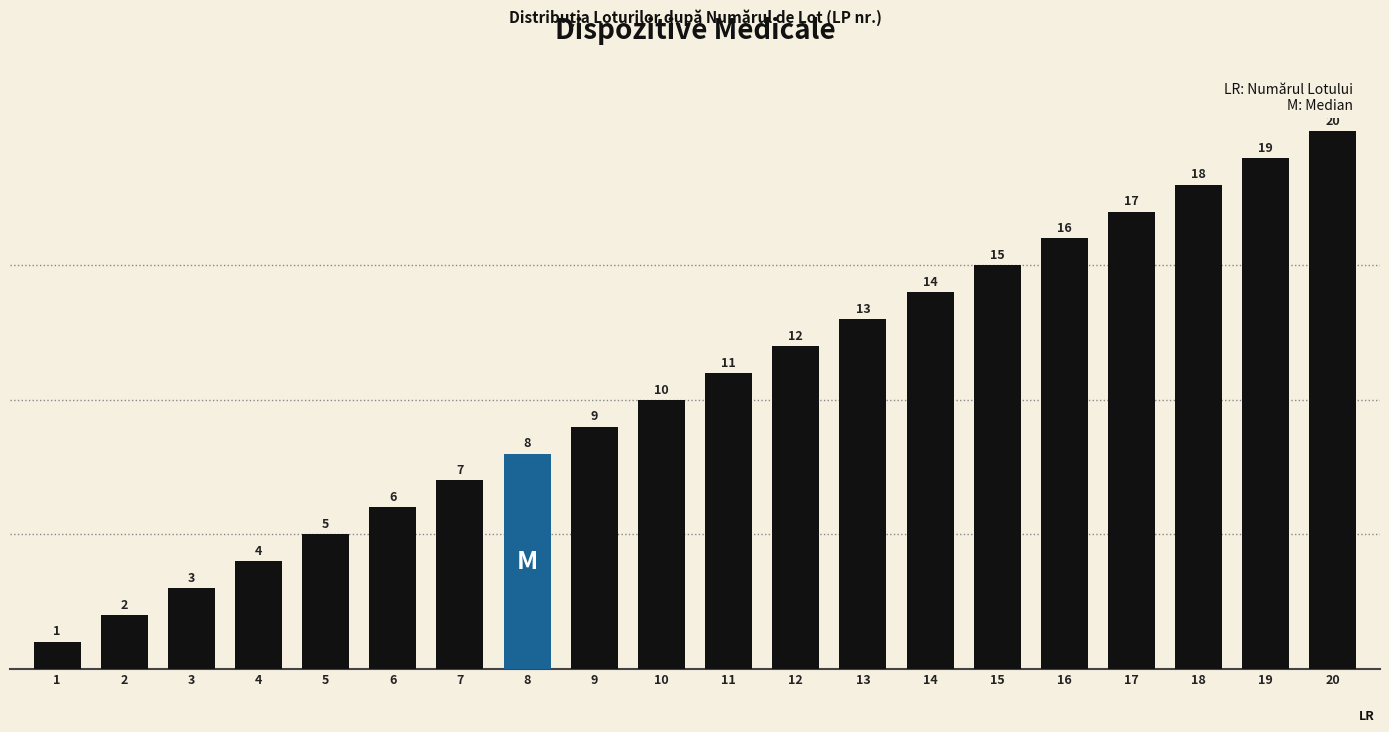

What is the change in value from 16 to 19?

+3